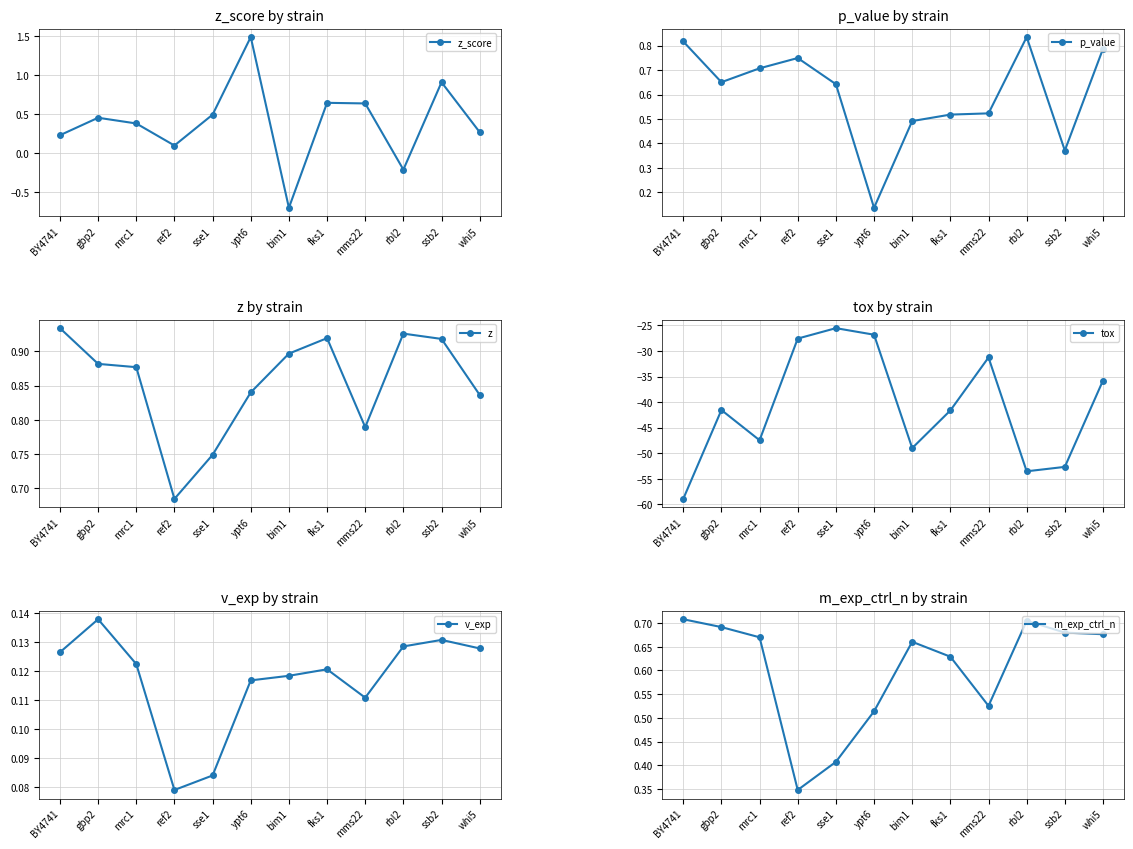

What is the label of the 1st point from the left?

BY4741